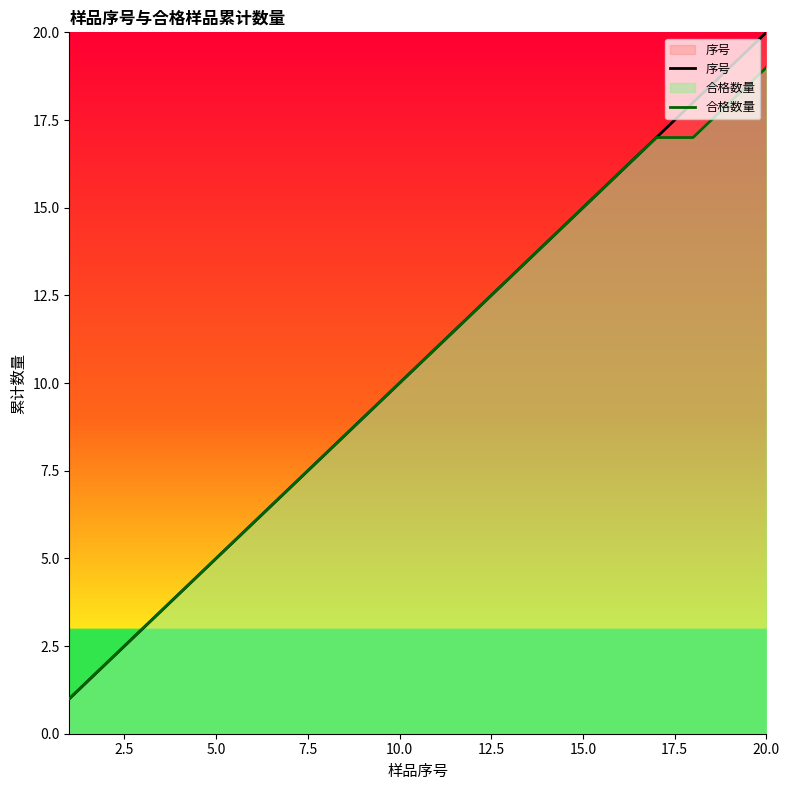

What is the difference between the maximum and minimum values in the 合格数量 series?

18